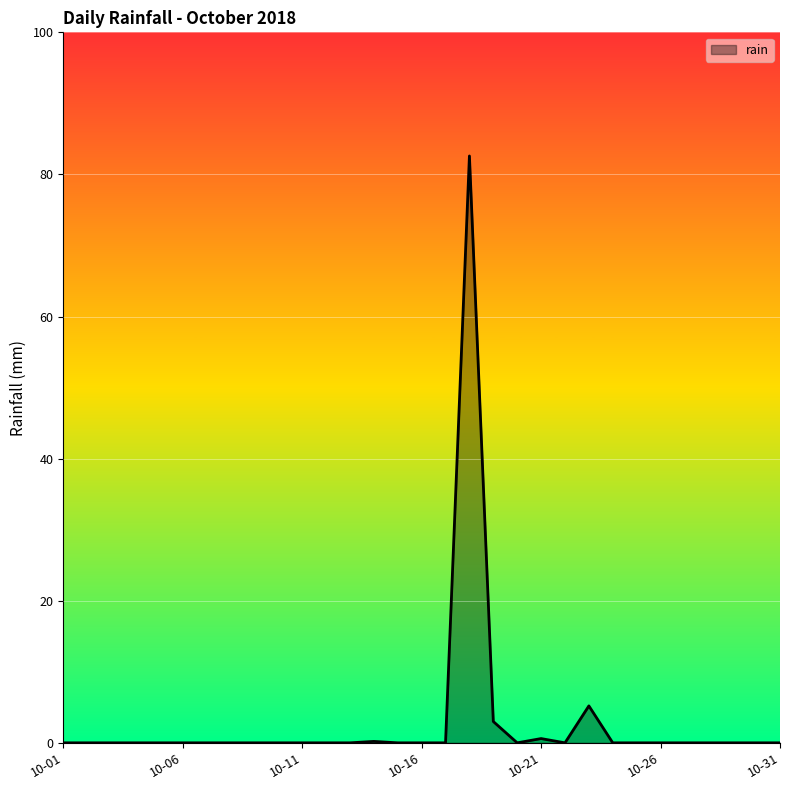

What is the maximum value shown in the chart?

82.6